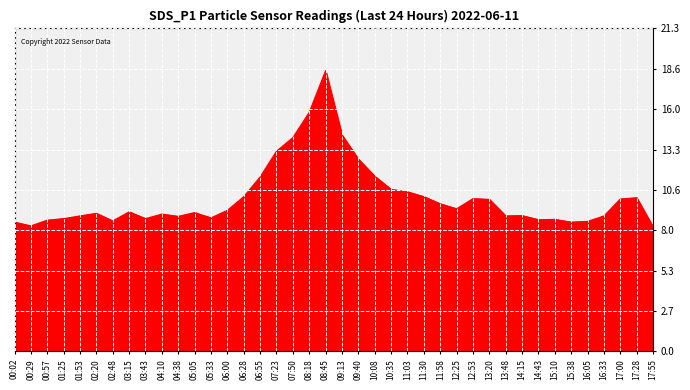

Approximately how many times larger is the value at 05:33 compared to 00:57?

1.0